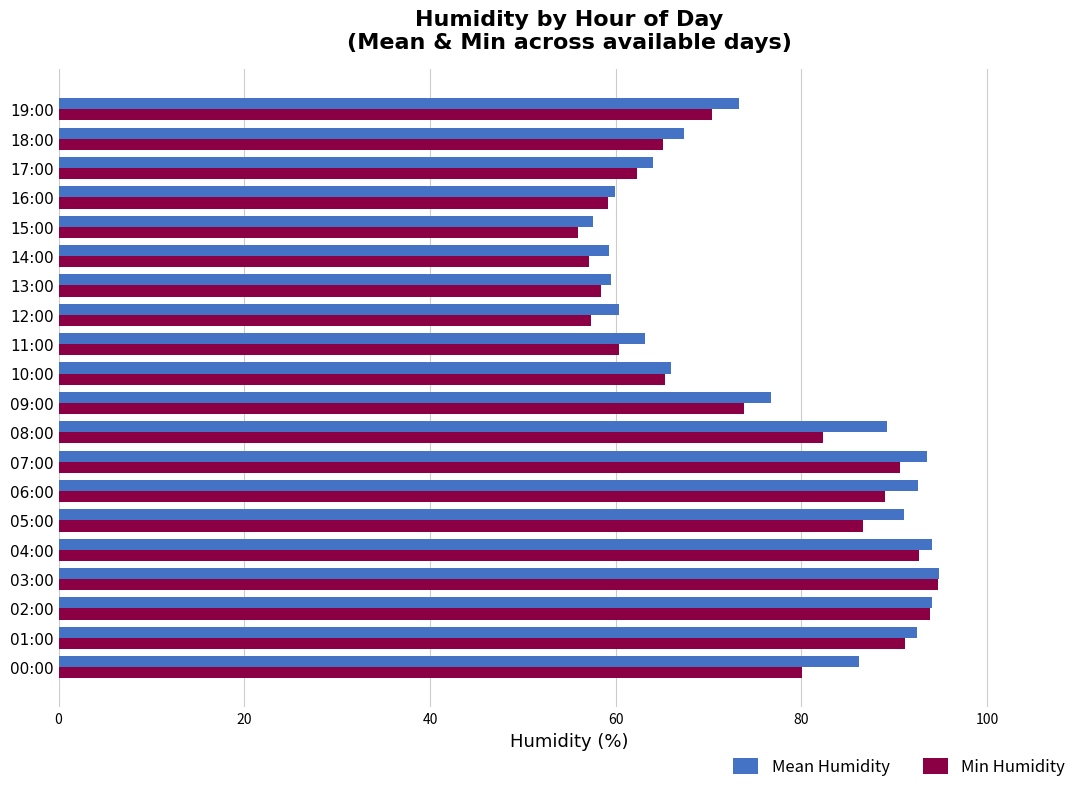

What is the minimum value shown in the chart?

55.9